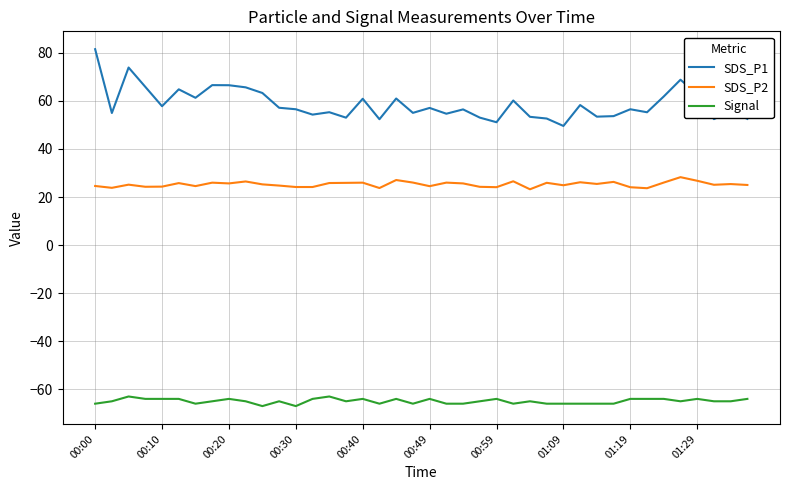

Is this an area chart (filled region under the line)?

No